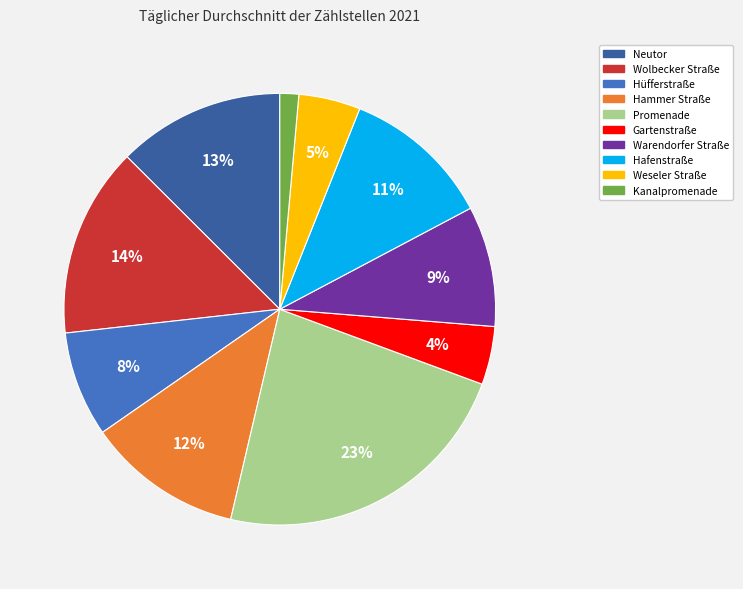

What is the largest slice in the pie chart?

Promenade